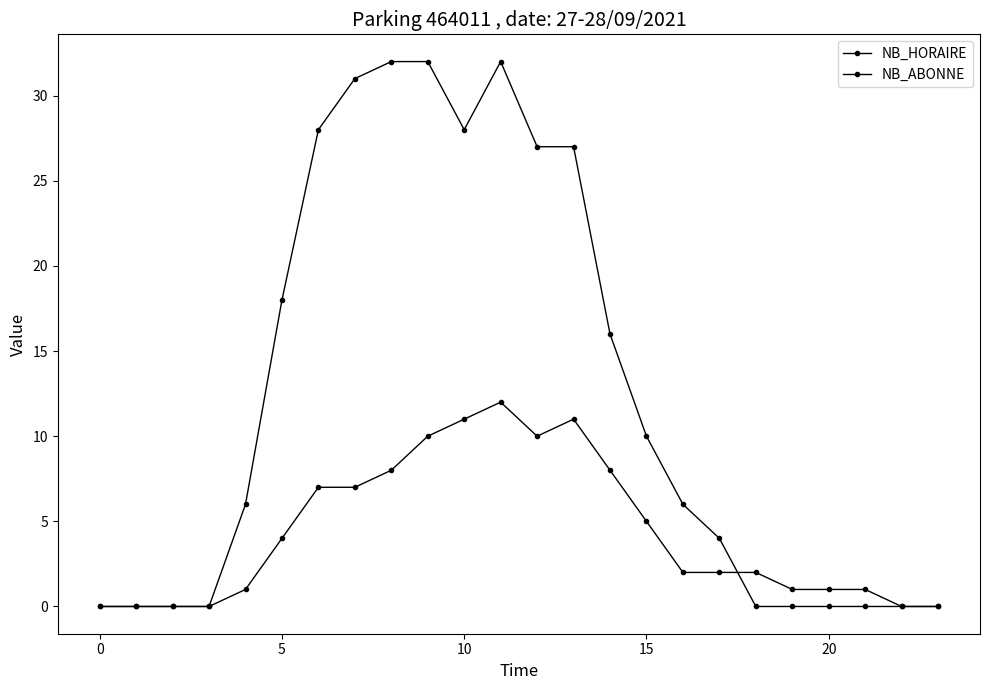

Is this an area chart (filled region under the line)?

No